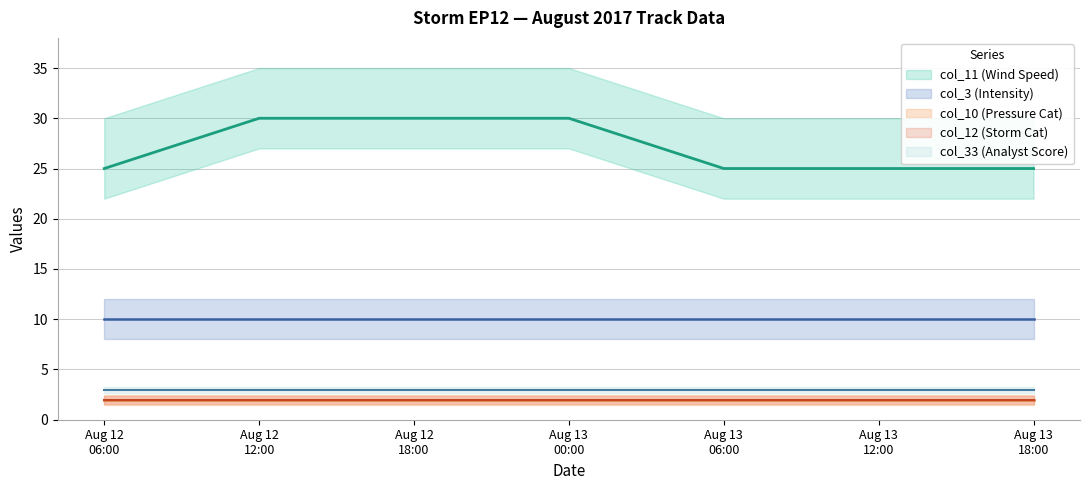

At which category is the sum across all series the highest?

201708121200